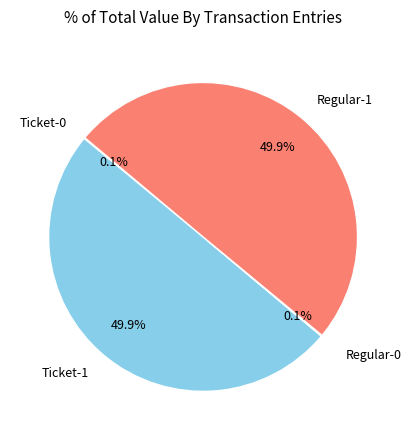

To the nearest percent, what portion does Ticket-1 represent?

50%